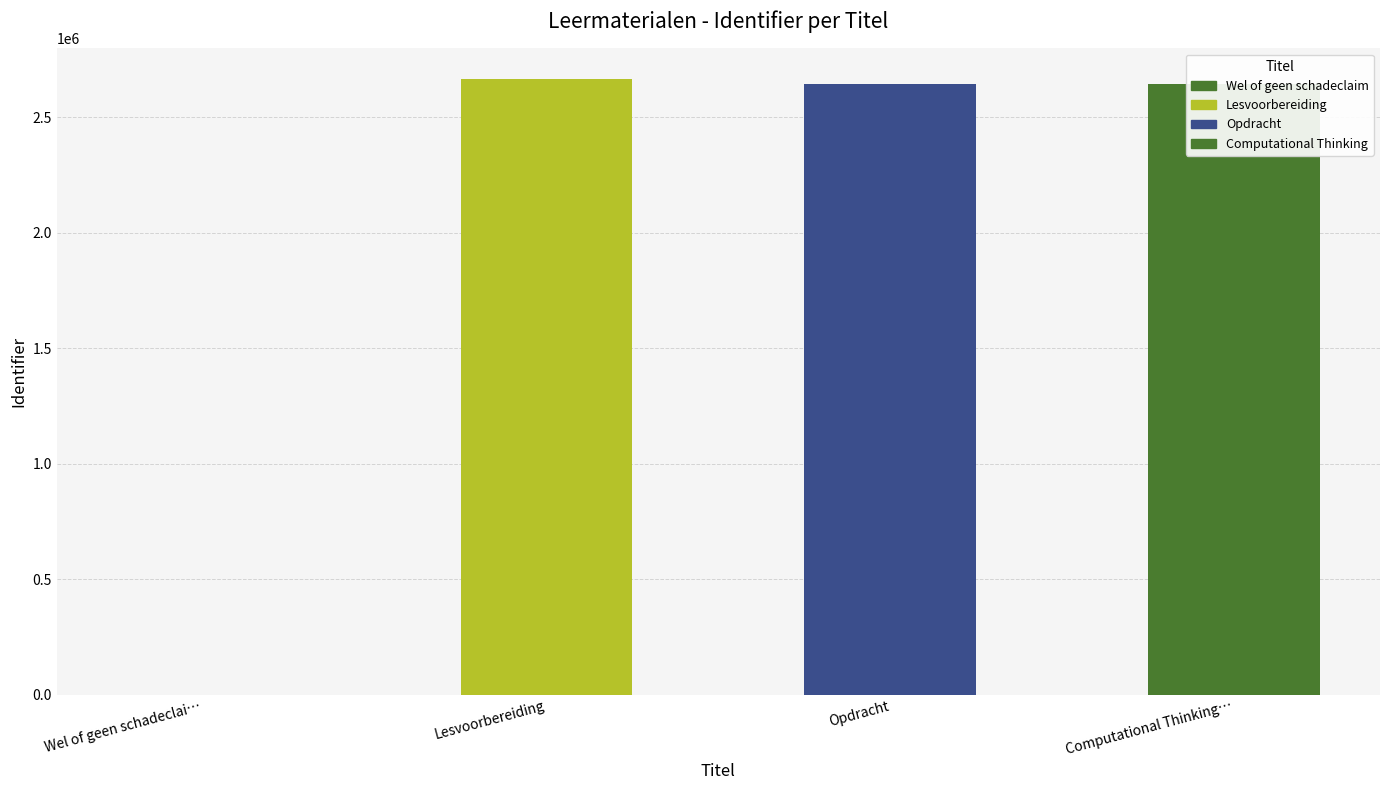

What is the difference between the second highest and second lowest values?

3